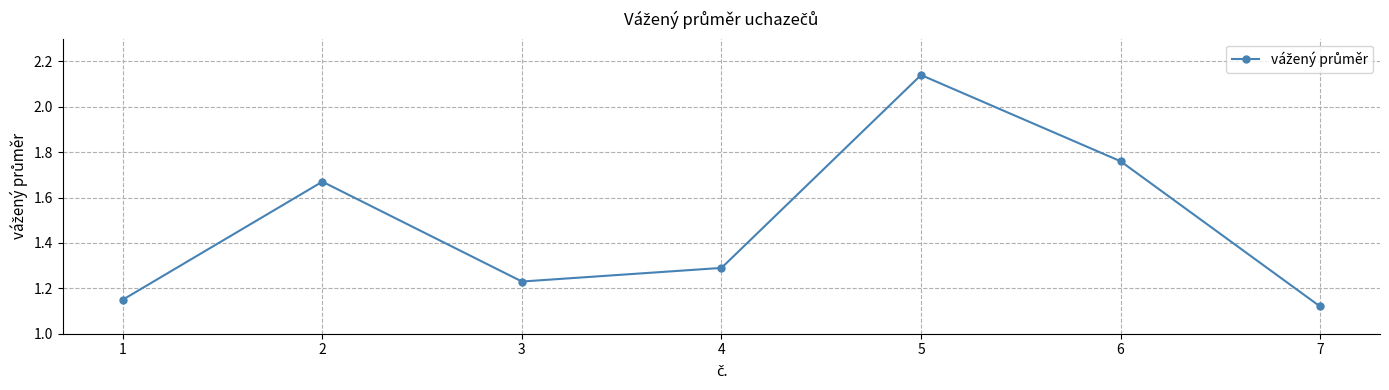

How many lines are shown in the chart?

1